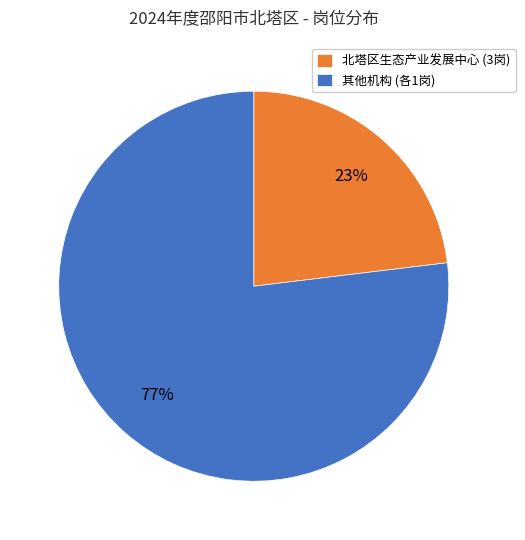

How many segments does this pie chart have?

2